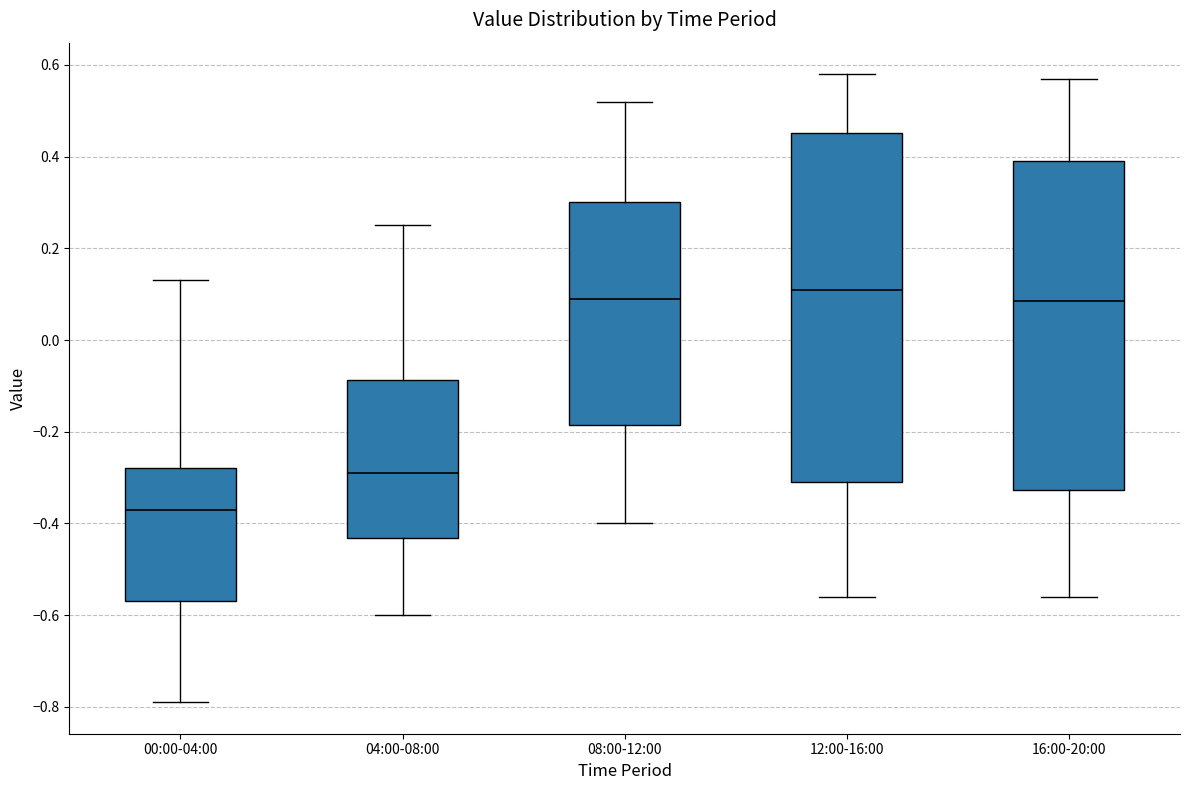

Which box has the highest median line?

12:00-16:00